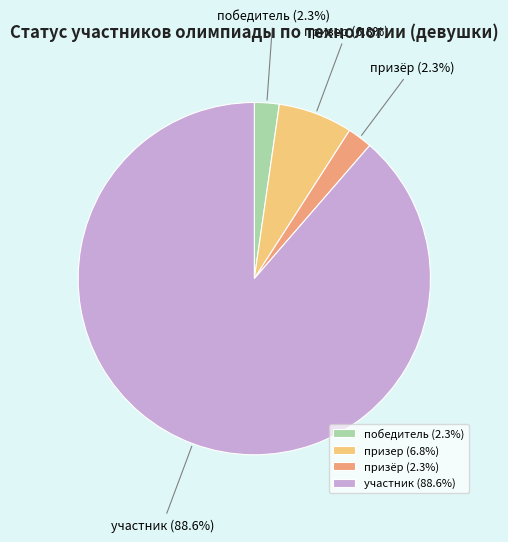

Combined, do победитель and призёр account for over 50%?

No